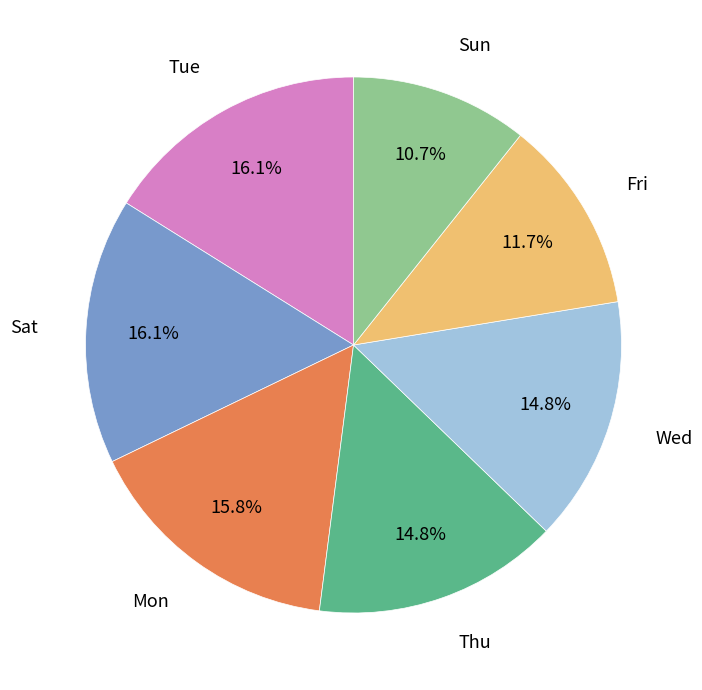

Is there any slice that represents more than half of the pie?

No